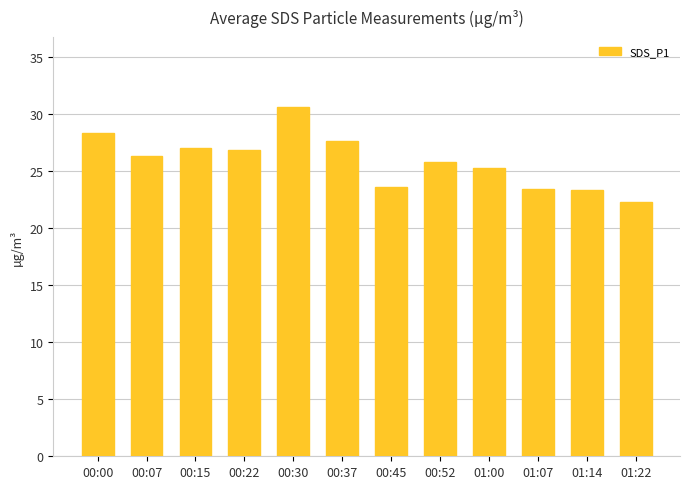

Between 00:07 and 00:15, which is larger?

00:15